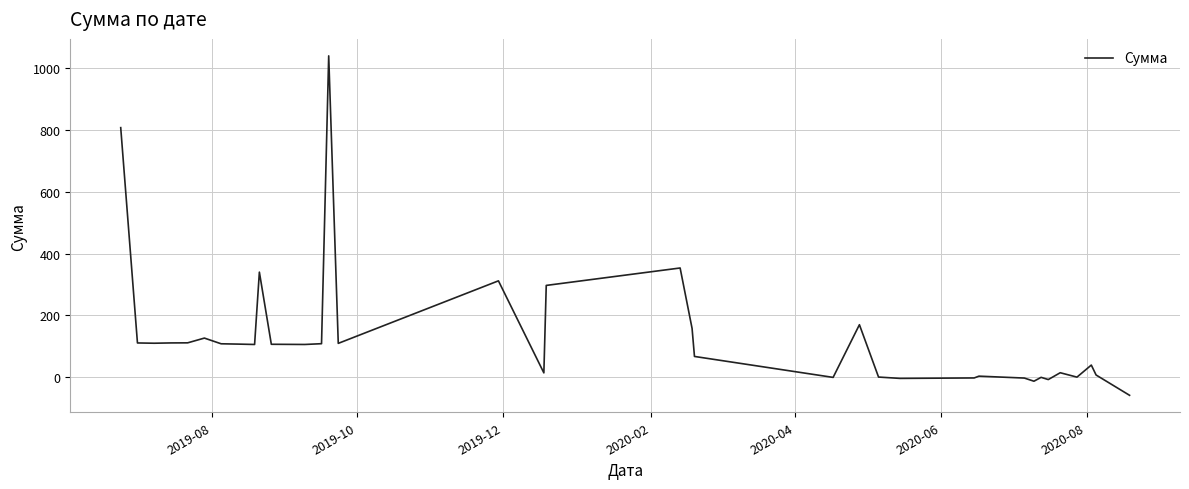

What is the minimum value shown in the chart?

-58.5